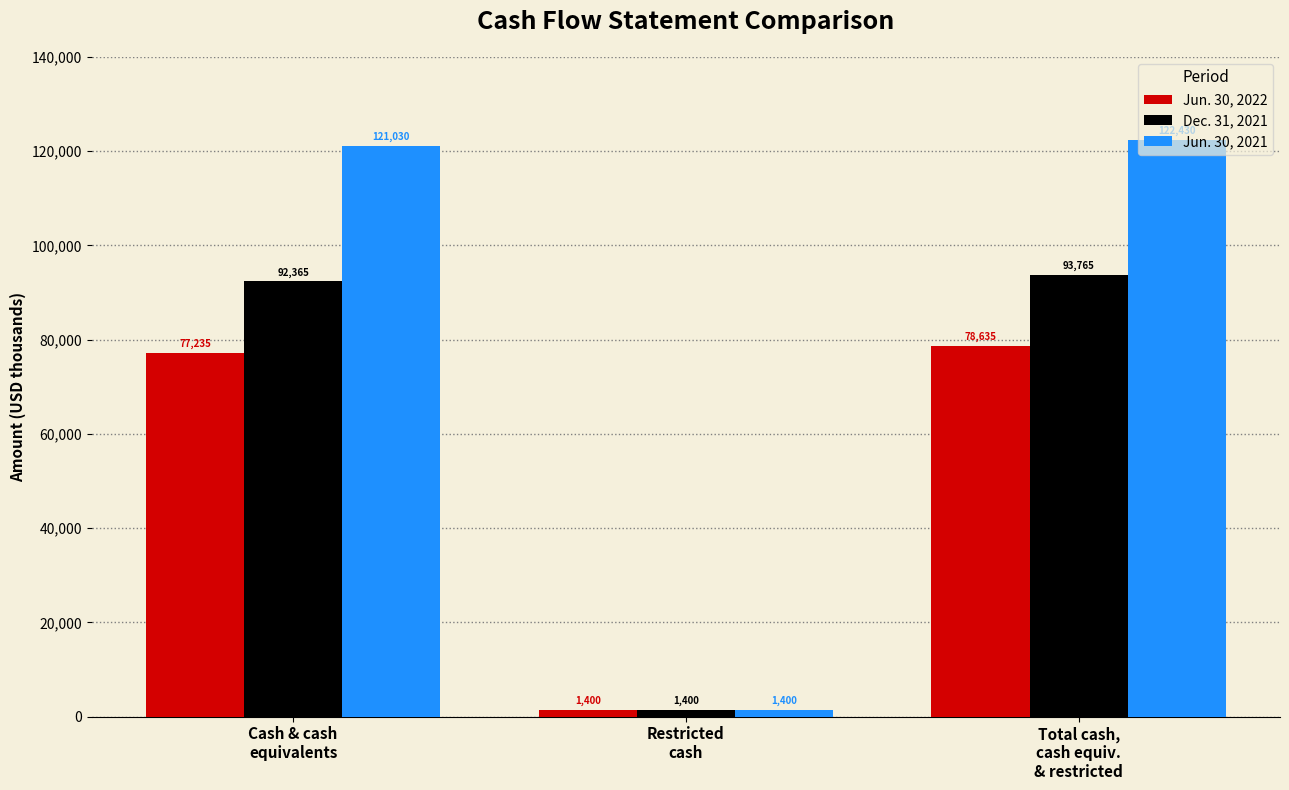

What are all the series names shown in the legend?

Jun. 30, 2022, Dec. 31, 2021, Jun. 30, 2021